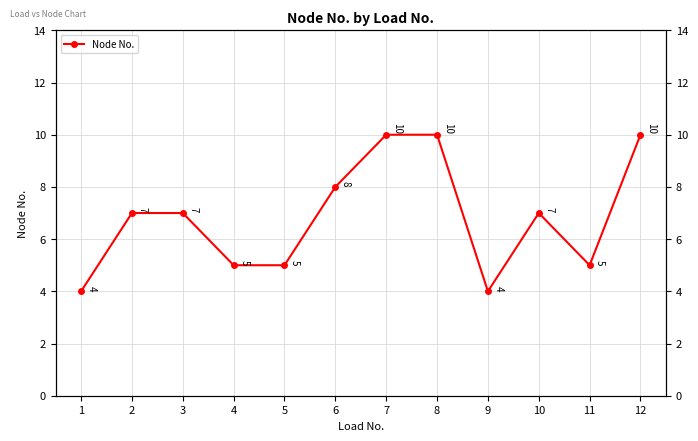

At which label is the value closest to 7?

2